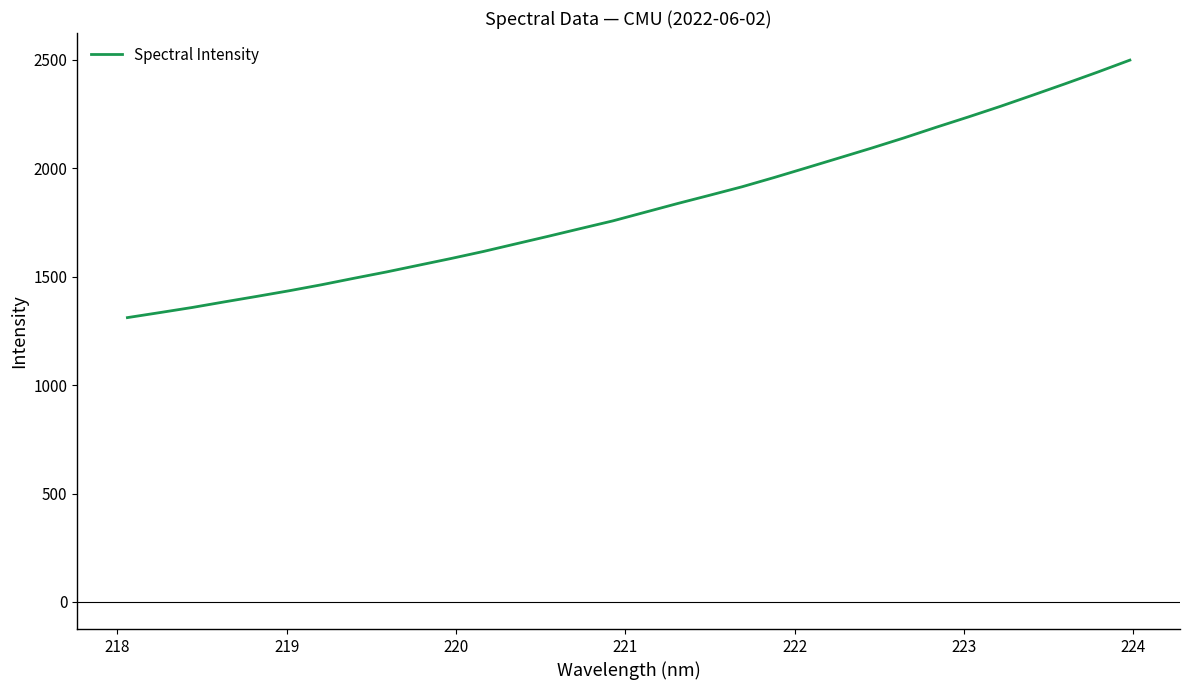

Reading left to right, what are all the values shown in this chart?

1311.2	1334.4	1358.0	1383.9	1409.2	1435.2	1462.9	1492.7	1521.8	1552.8	1583.9	1616.3	1651.3	1686.2	1721.9	1757.3	1797.3	1837.3	1875.7	1914.7	1957.8	2002.5	2047.6	2092.8	2139.7	2188.9	2236.7	2286.0	2337.6	2389.9	2443.4	2498.8